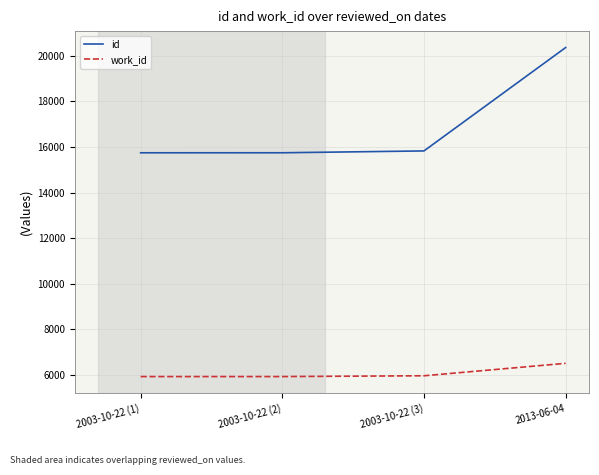

What is the maximum value for work_id?

6506